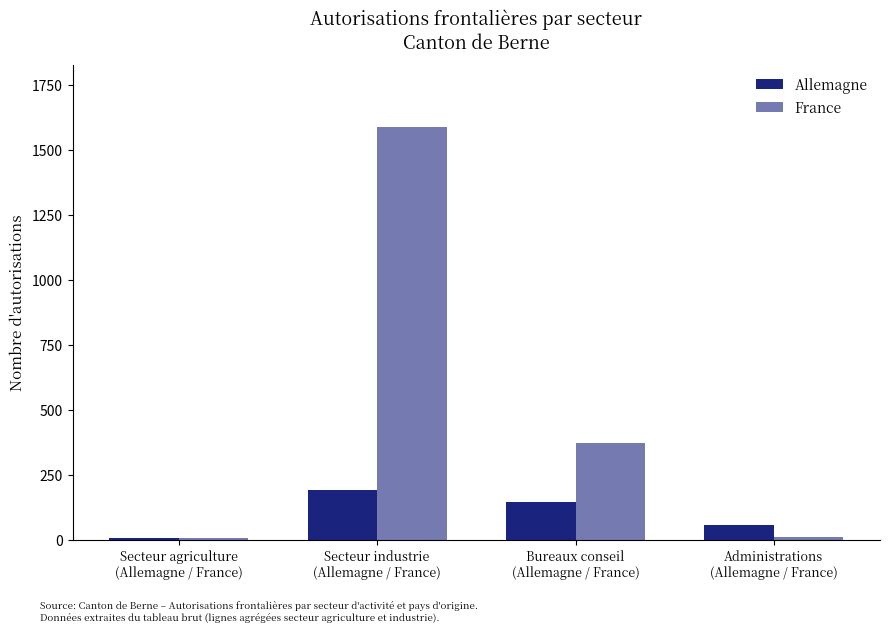

Is it true that Allemagne equals 122 at Secteur industrie
(Allemagne / France)?

False